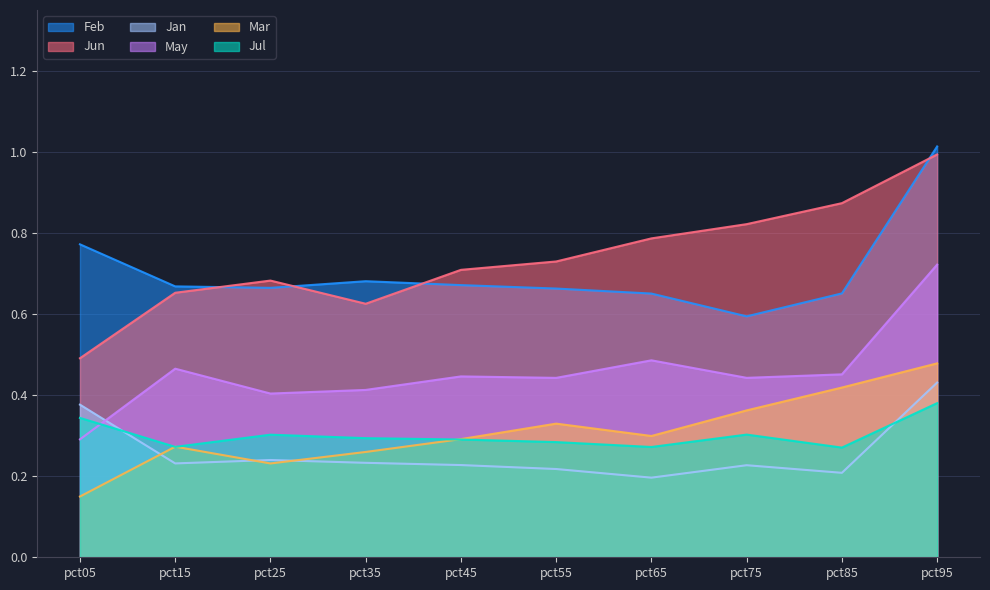

Which category has the highest value in the Mar series?

pct95